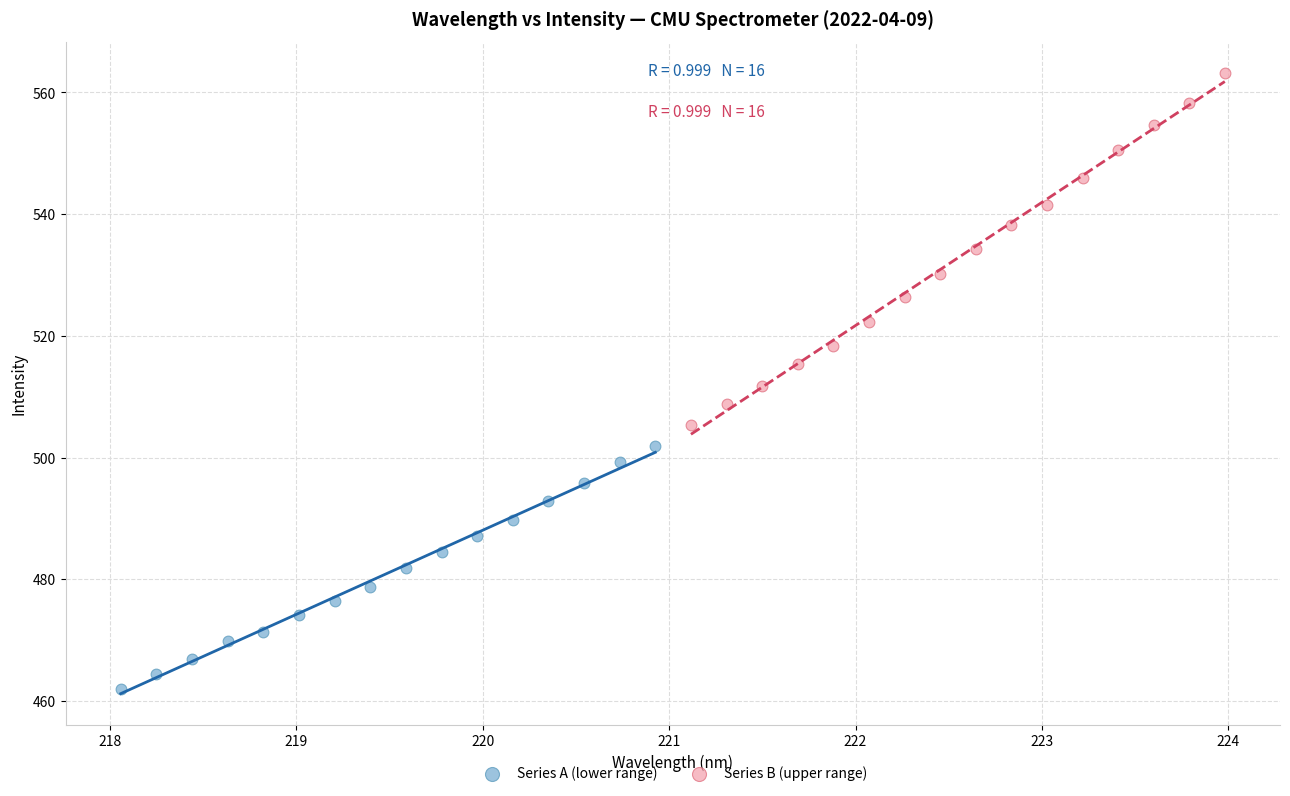

Which series contains the lowest Y value?

Series A (lower range)